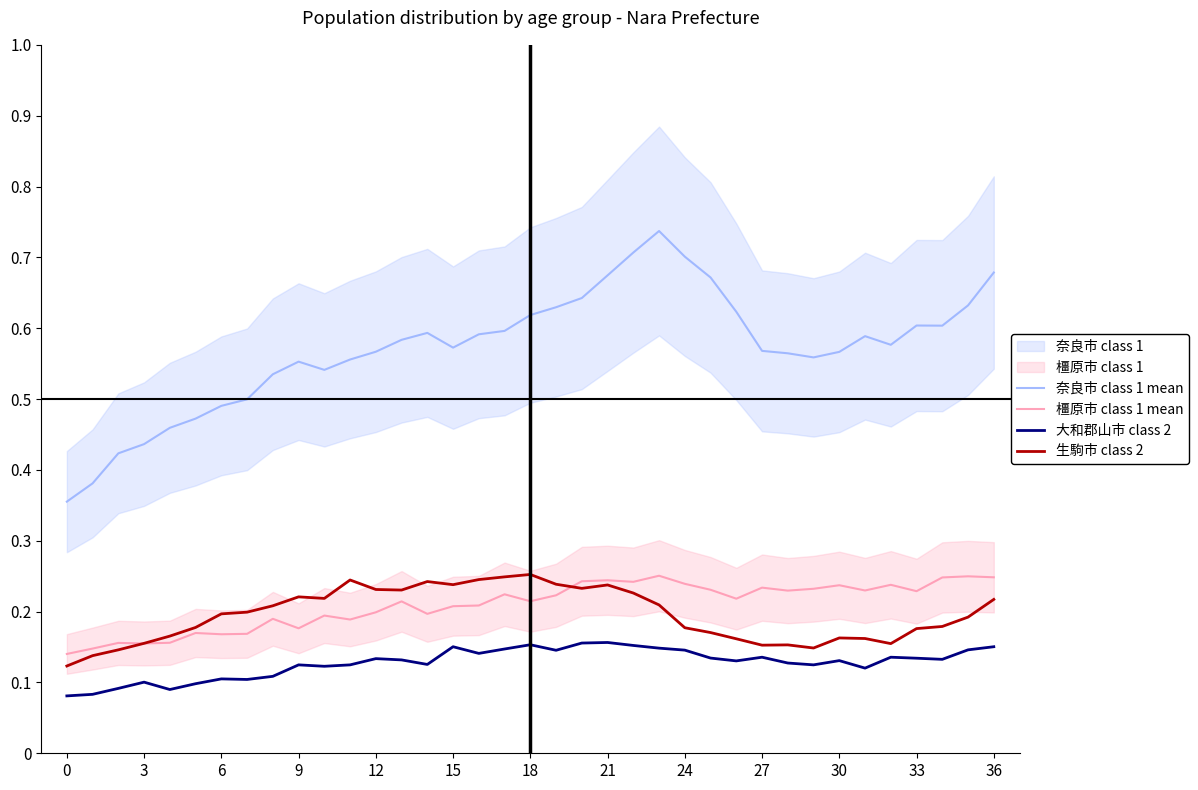

True or false: 橿原市 class 1 mean and 奈良市 class 1 mean intersect in this chart.

False